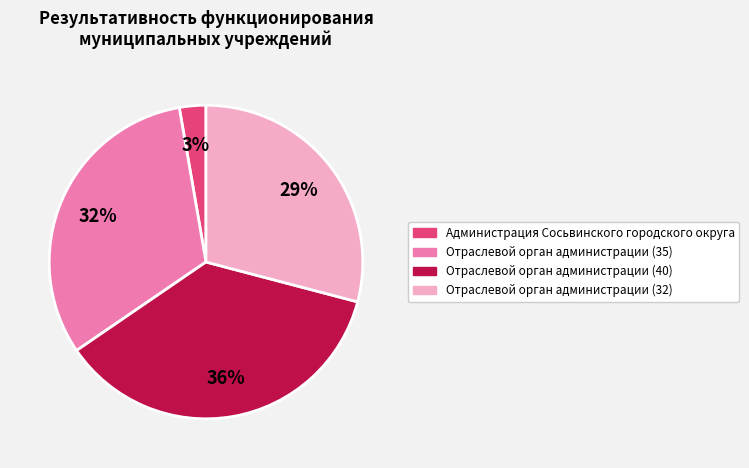

Is there any slice that represents more than half of the pie?

No